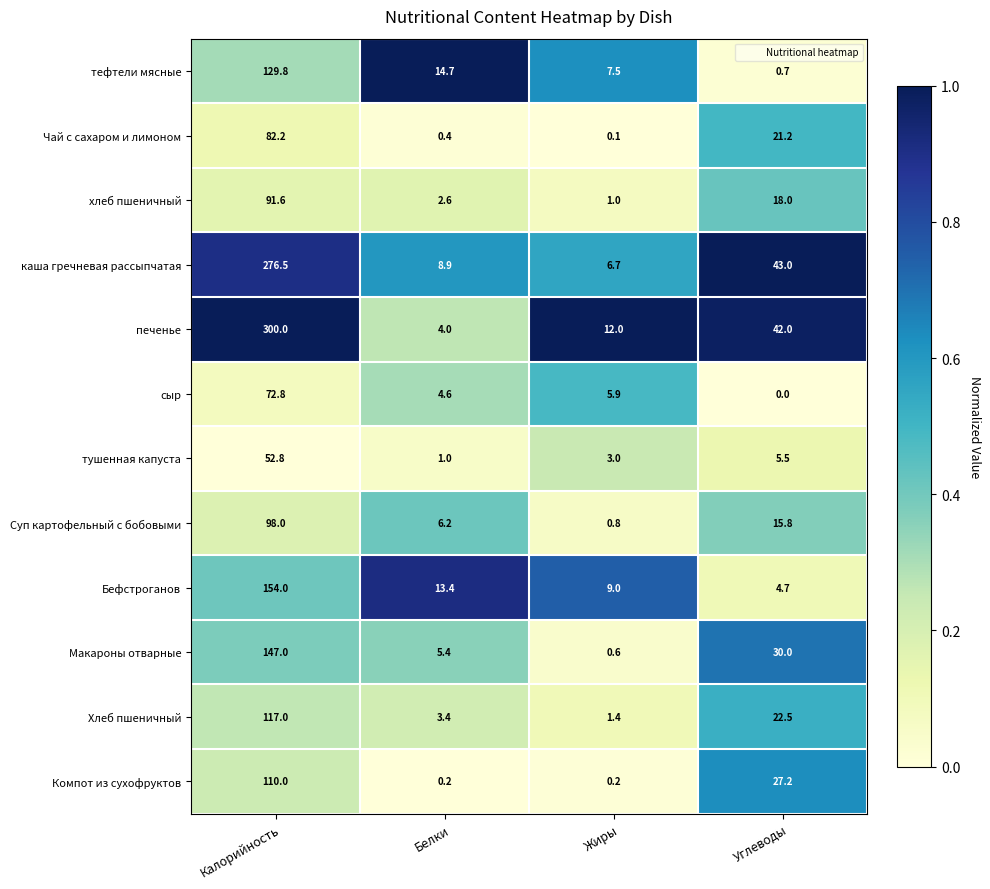

What is the total value across all series at Углеводы?

230.6